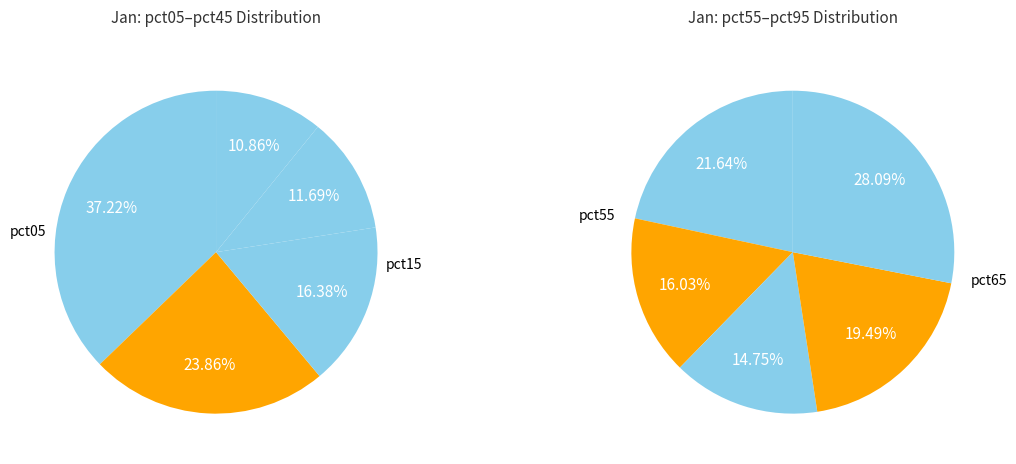

True or false: pct25 accounts for 1% of the total.

False